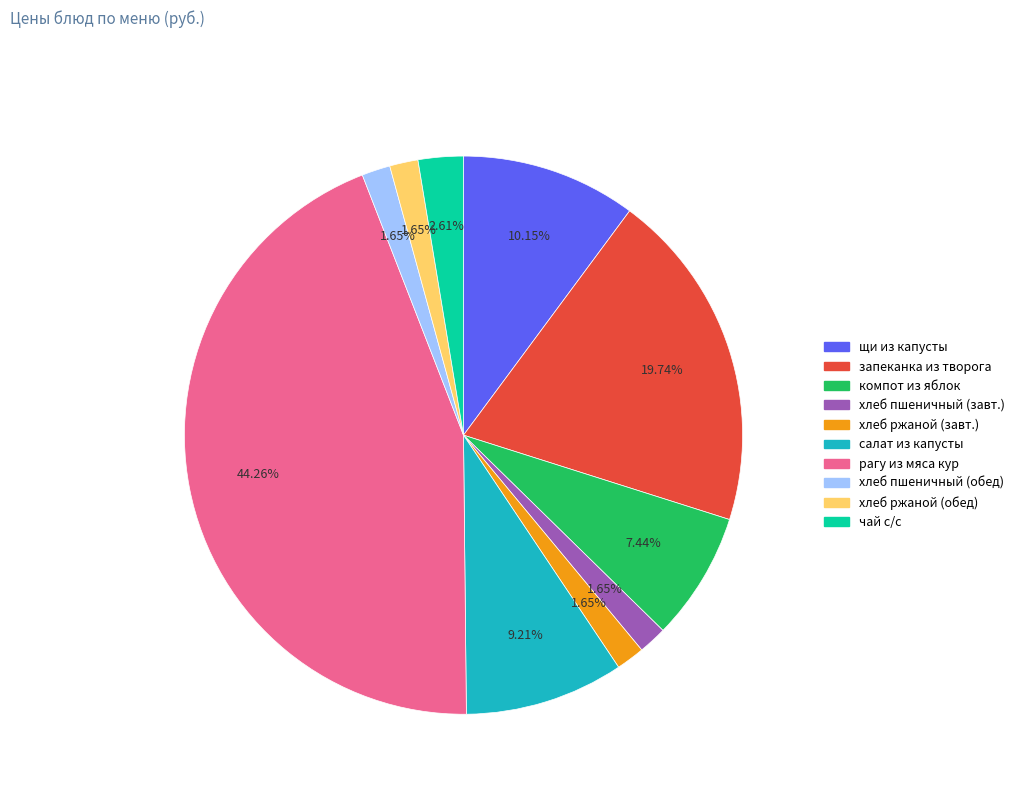

Does any single category account for the majority?

No